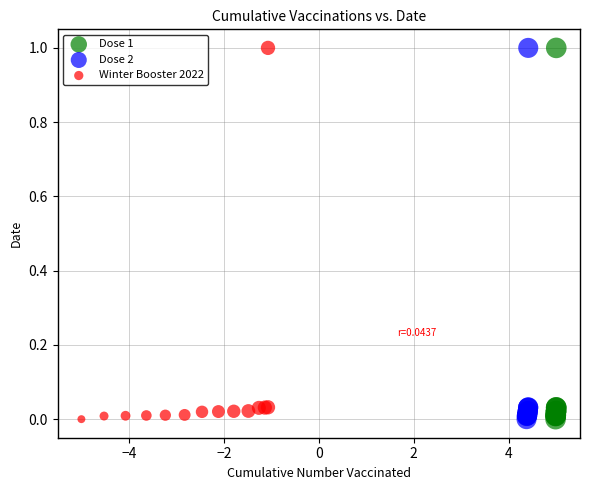

What are all the series names shown in the legend?

Dose 1, Dose 2, Winter Booster 2022